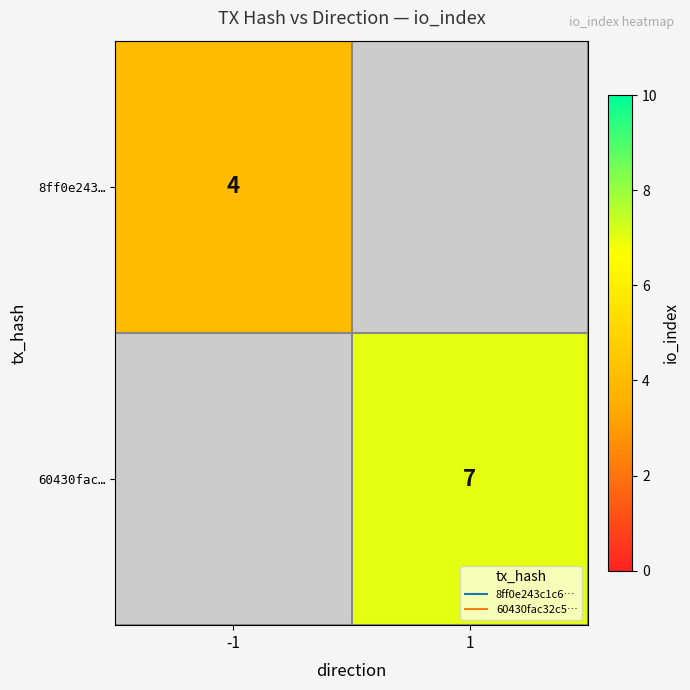

Which series has the largest range (max minus min)?

8ff0e243…